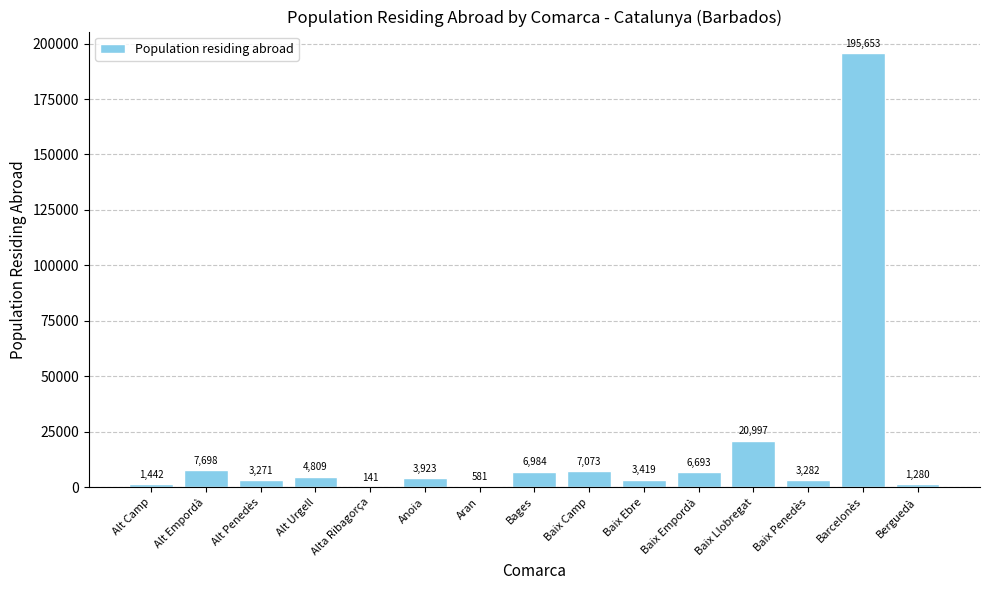

What is the maximum value shown in the chart?

195653